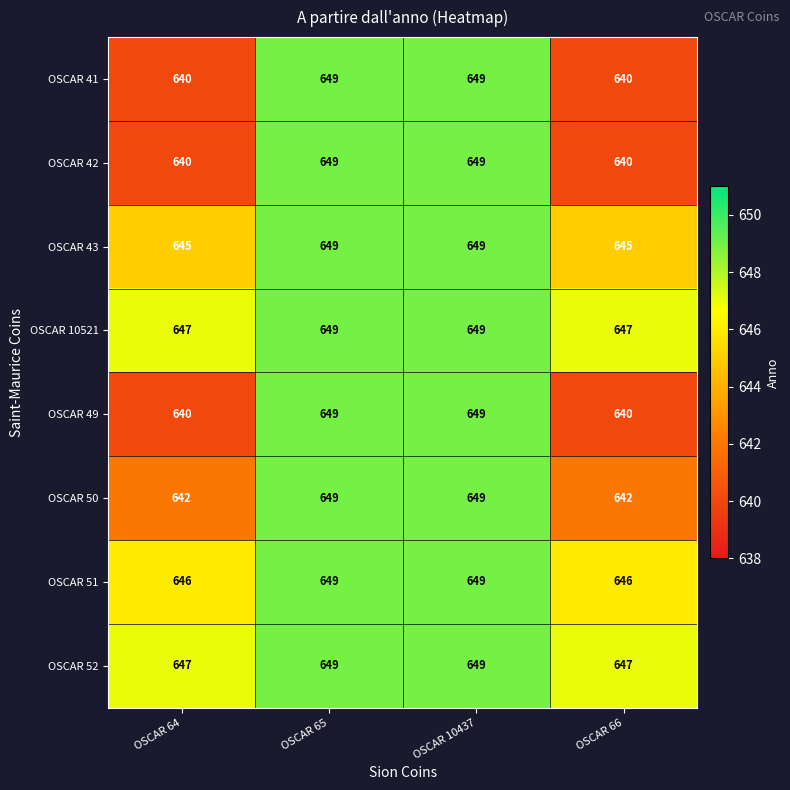

What is the difference between the maximum and minimum values in the OSCAR 50 series?

7